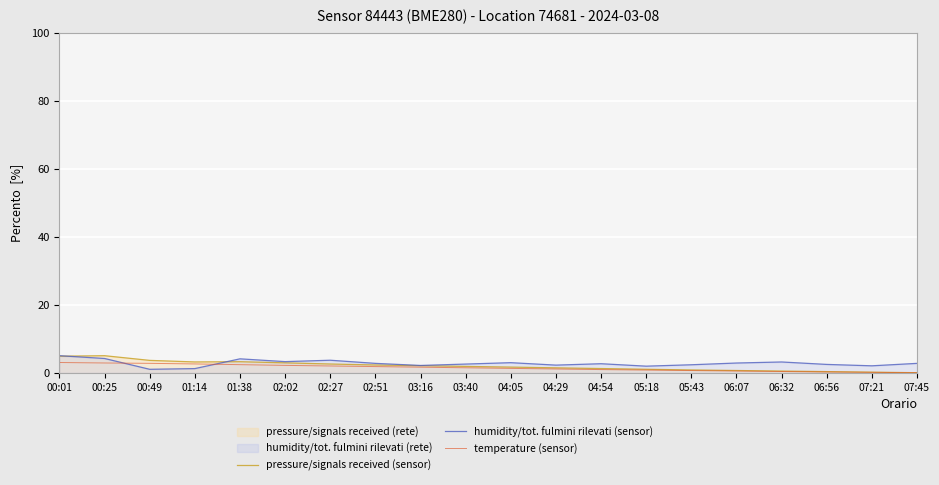

Which series has the widest spread of values?

pressure/signals received (sensor)